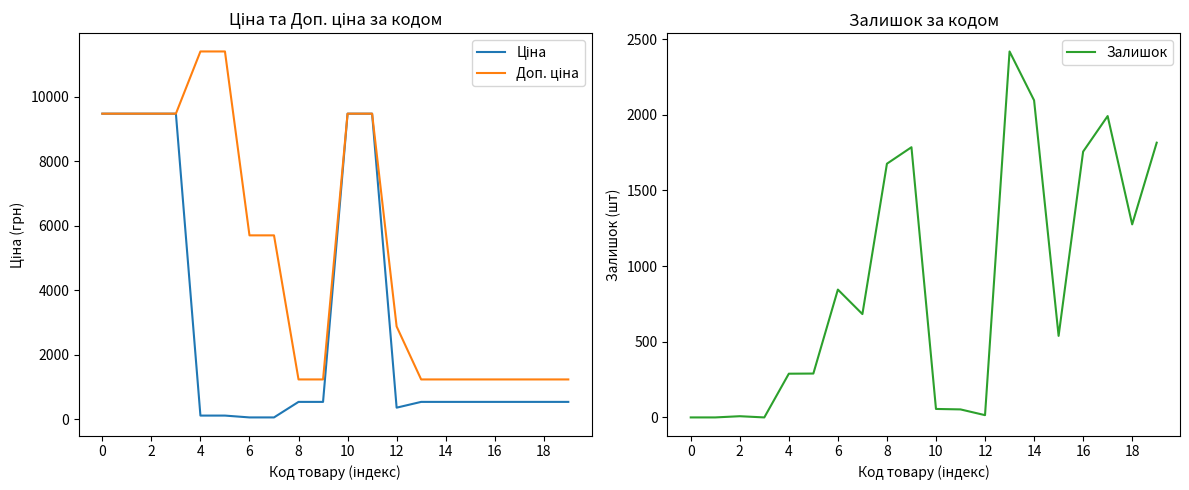

True or false: Залишок has a value of 0 at 0.

True